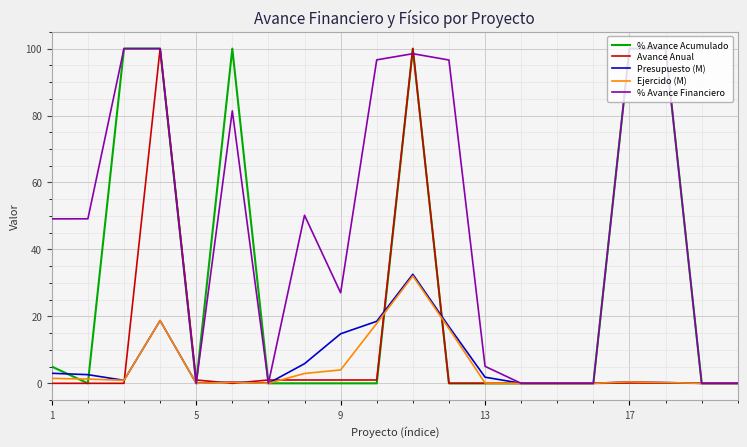

What is the difference between the maximum and minimum values in the Ejercido (M) series?

32.1